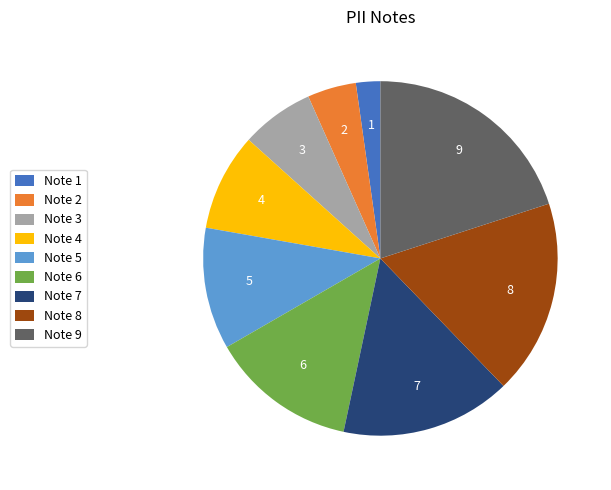

Is it true that Note 3 is 7% of the pie?

True